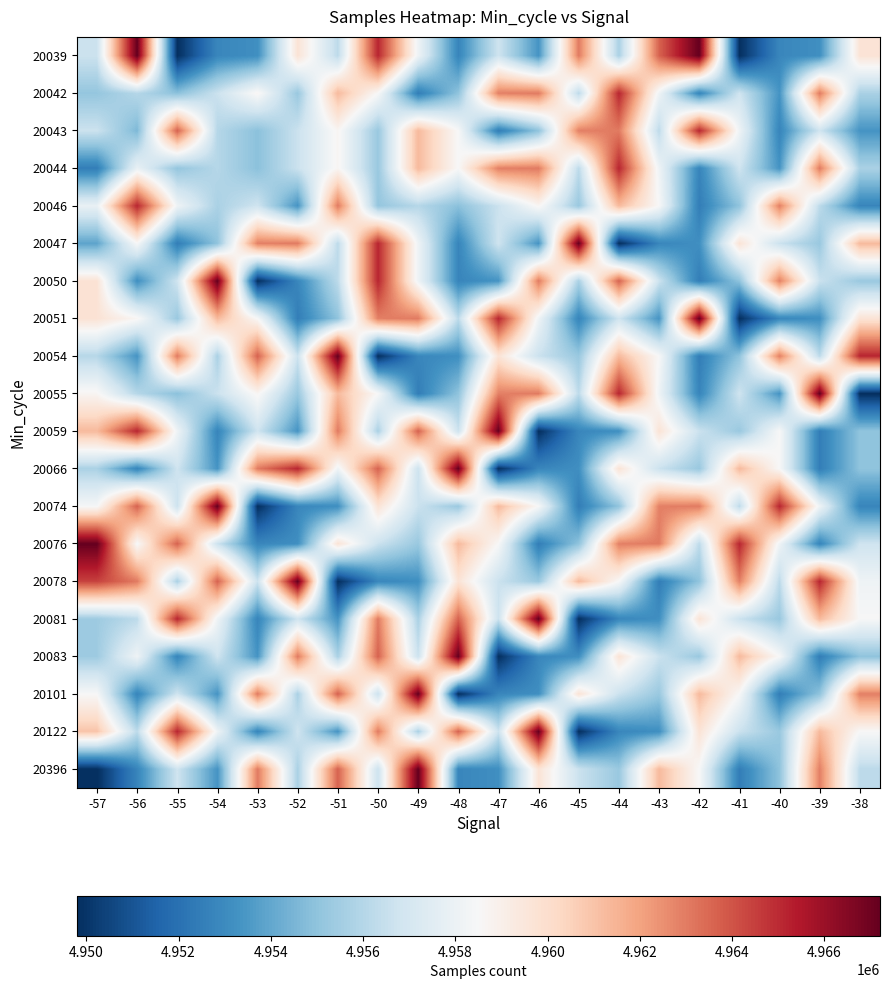

What is the spread (max minus min) of values at -38?

15322